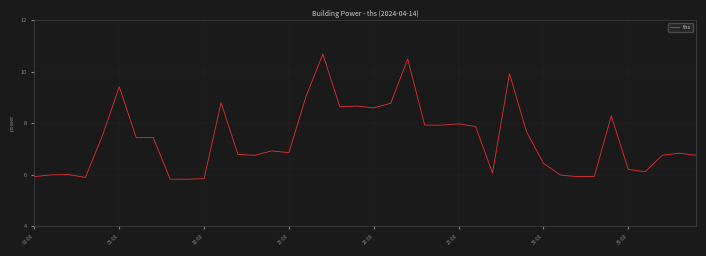

What is the minimum value shown in the chart?

5.8